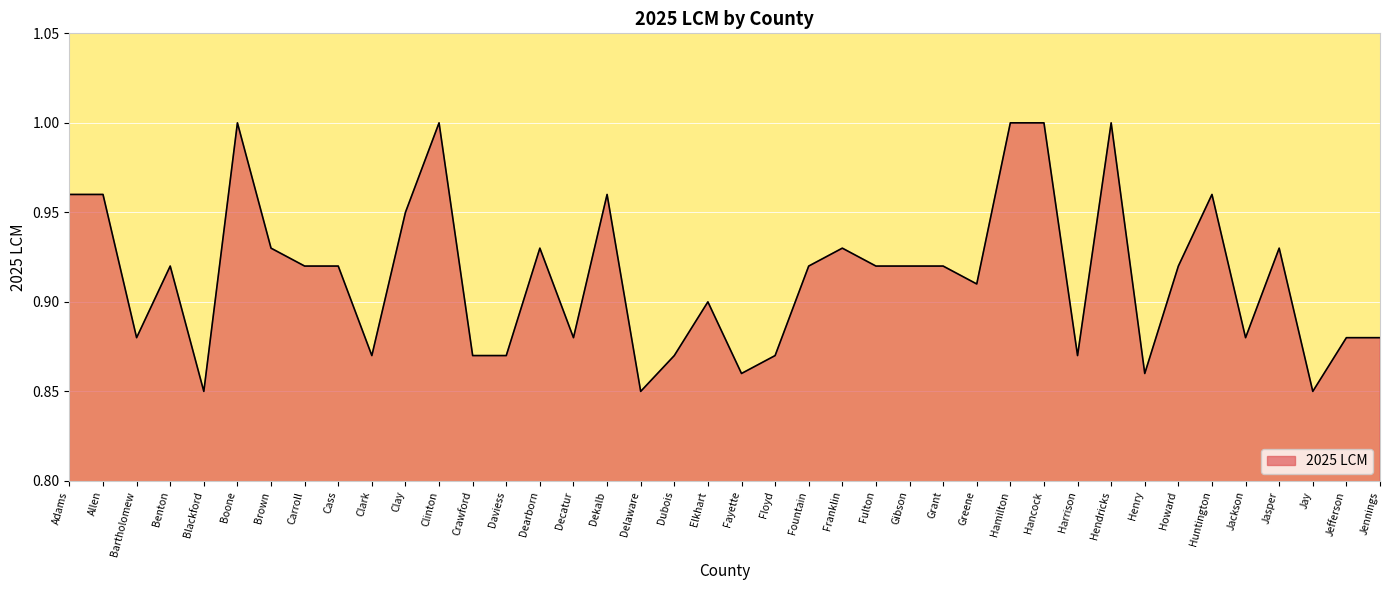

Is it true that the value at Clark is 0.9?

True